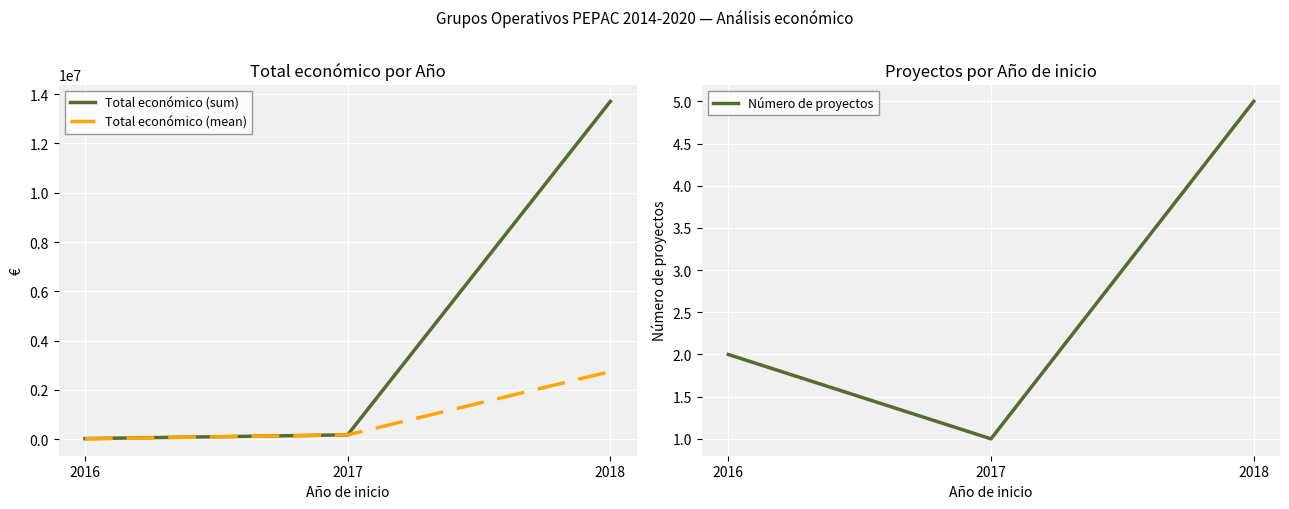

Which series has the largest total across all categories?

Total económico (sum)